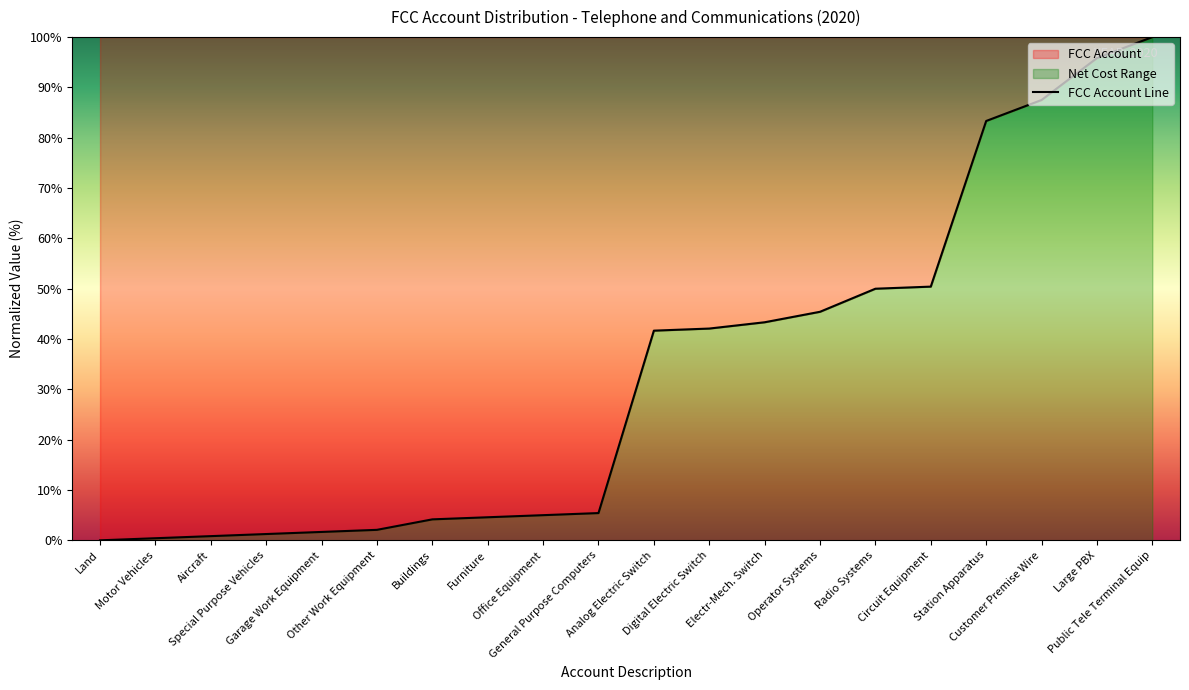

Between Operator Systems and Public Tele Terminal Equip, which is larger?

Public Tele Terminal Equip